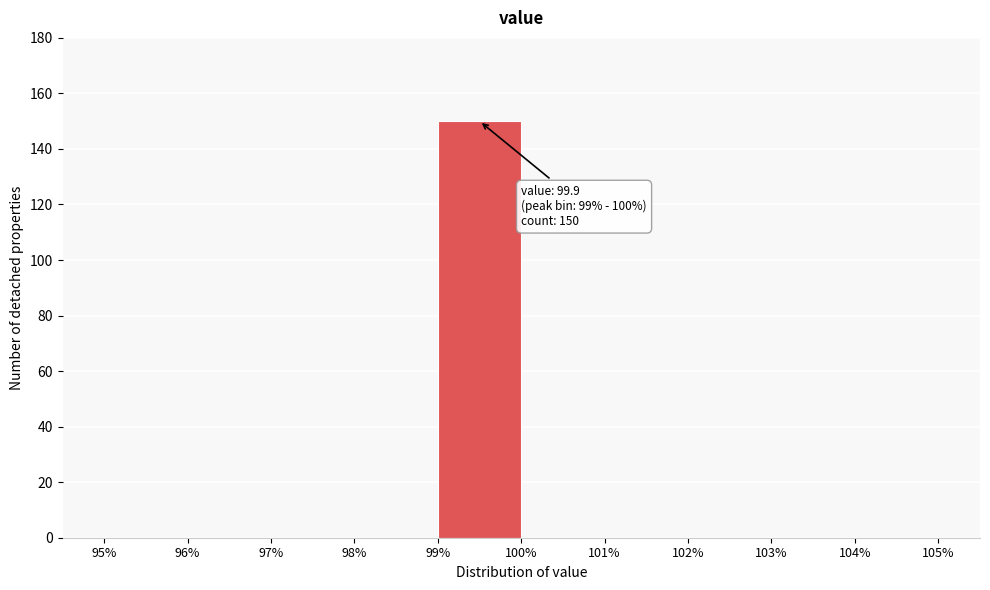

Over which range of the x-axis is the bar tallest?

99% to 100%